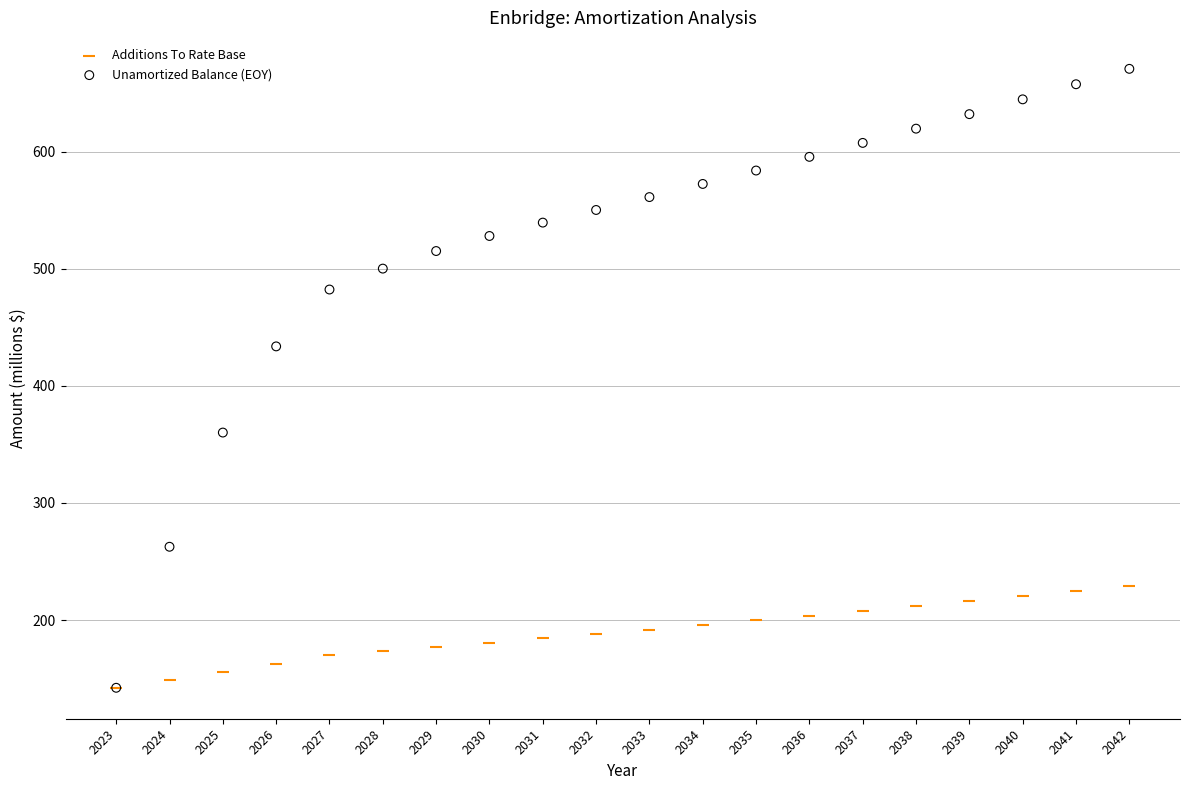

Across all series, what Y value is closest to 406?

433.7